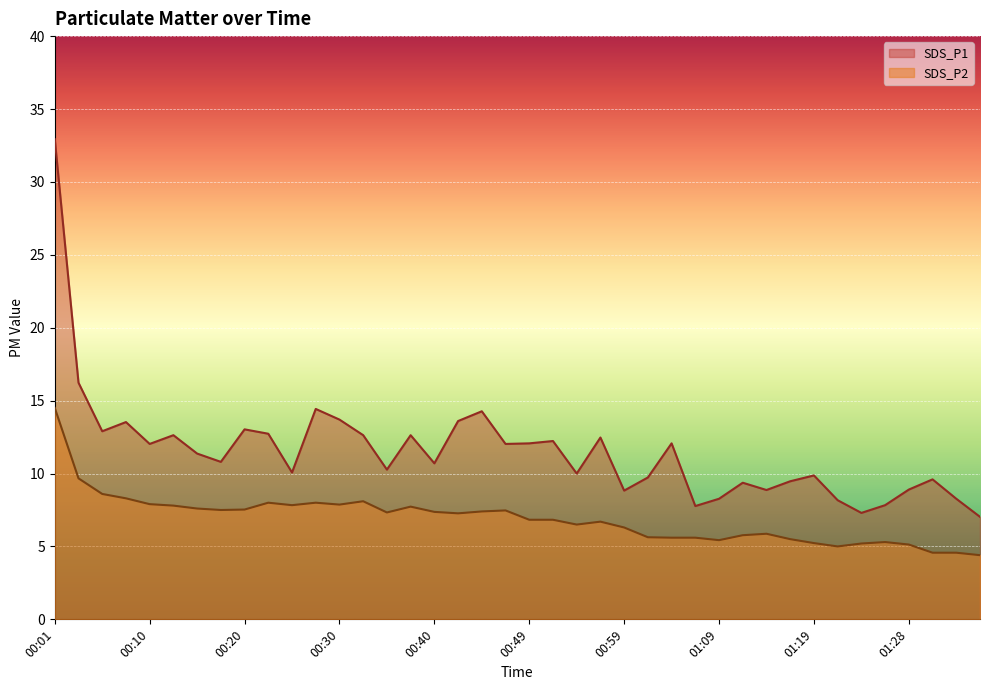

What is the value of the SDS_P2 point at the 39th from the left?

4.6